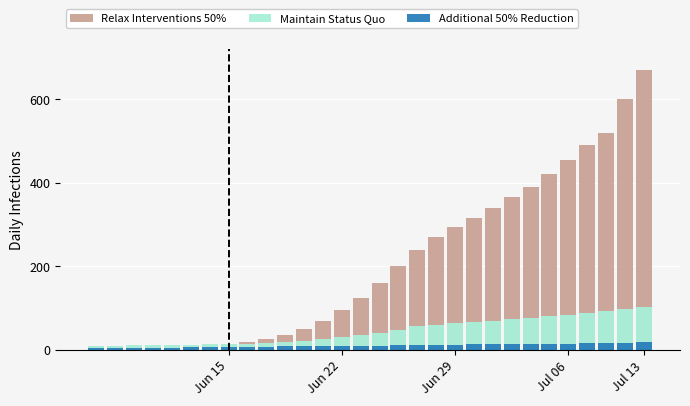

How many categories are shown in the chart?

30